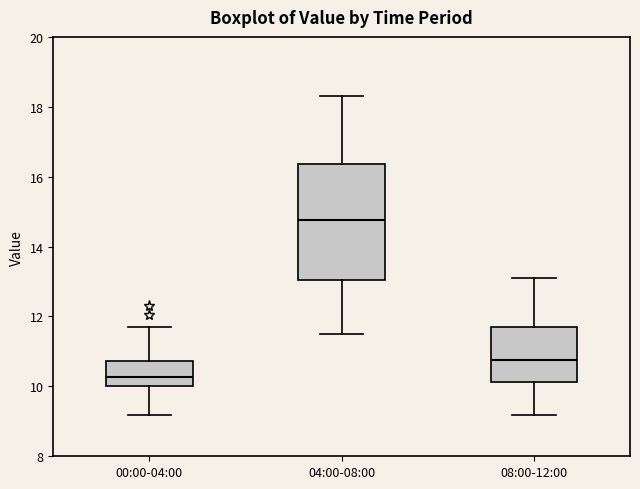

Reading left to right, transcribe this box plot: for each box, give where its median line is, the range the box spans, and where its two whiskers end, as read against the y-axis. The values are not printed on the chart, so give them approximately, as read against the axis.

00:00-04:00: median 10.2, box 10.0 to 10.8, whiskers 9.2 to 11.8
04:00-08:00: median 14.8, box 13.0 to 16.4, whiskers 11.6 to 18.4
08:00-12:00: median 10.8, box 10.2 to 11.8, whiskers 9.2 to 13.2